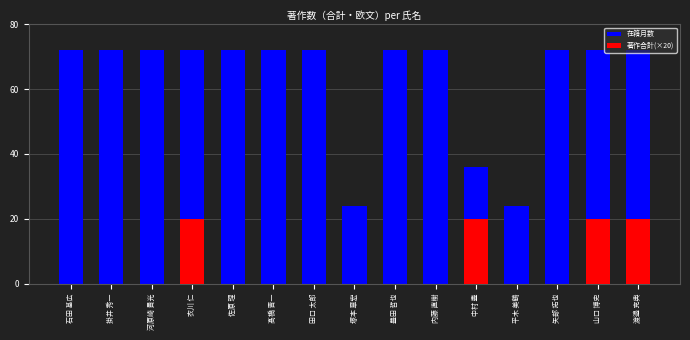

What position from the left is 内藤 直樹?

10